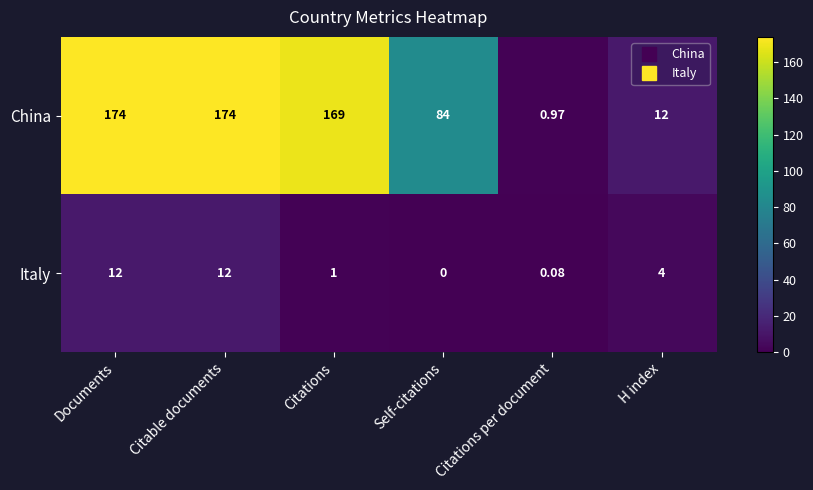

Which series has the largest total across all categories?

China